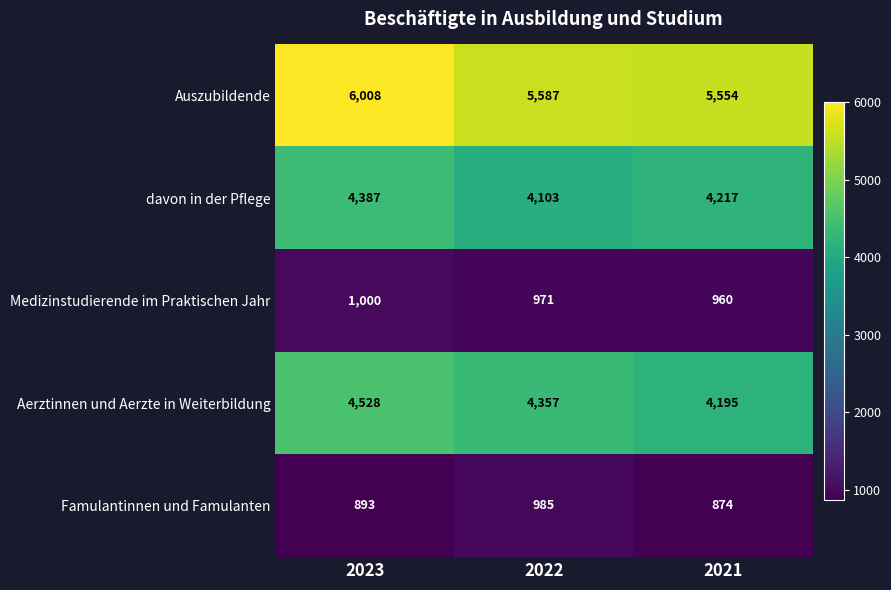

Where does the Medizinstudierende im Praktischen Jahr series first go above 971?

2023